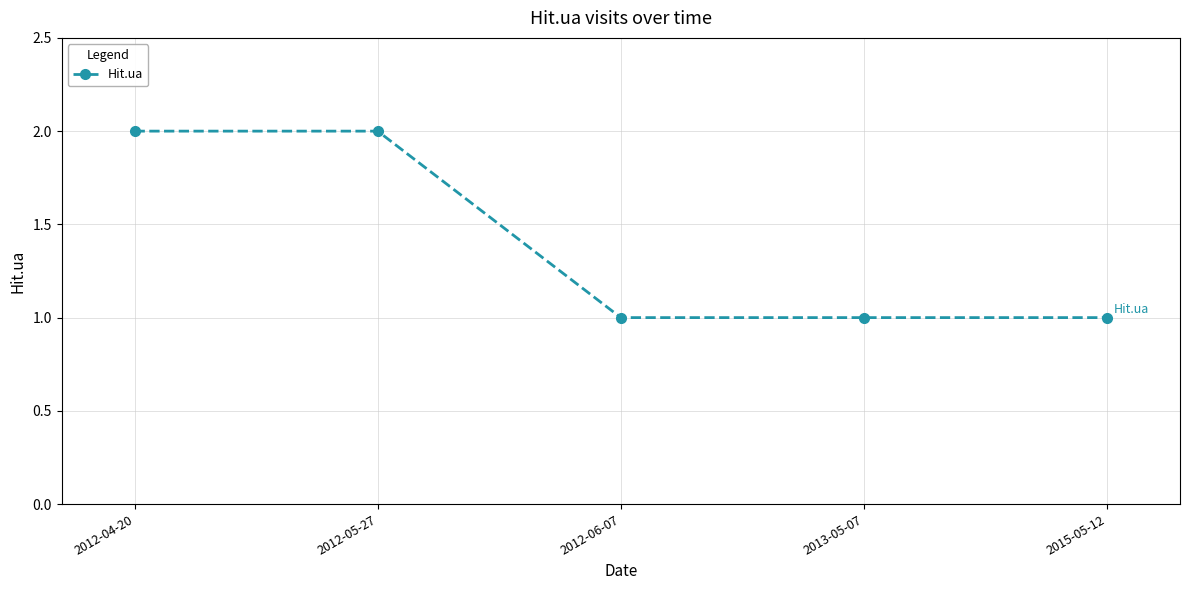

The value at 2012-04-20 is 2. True or false?

True